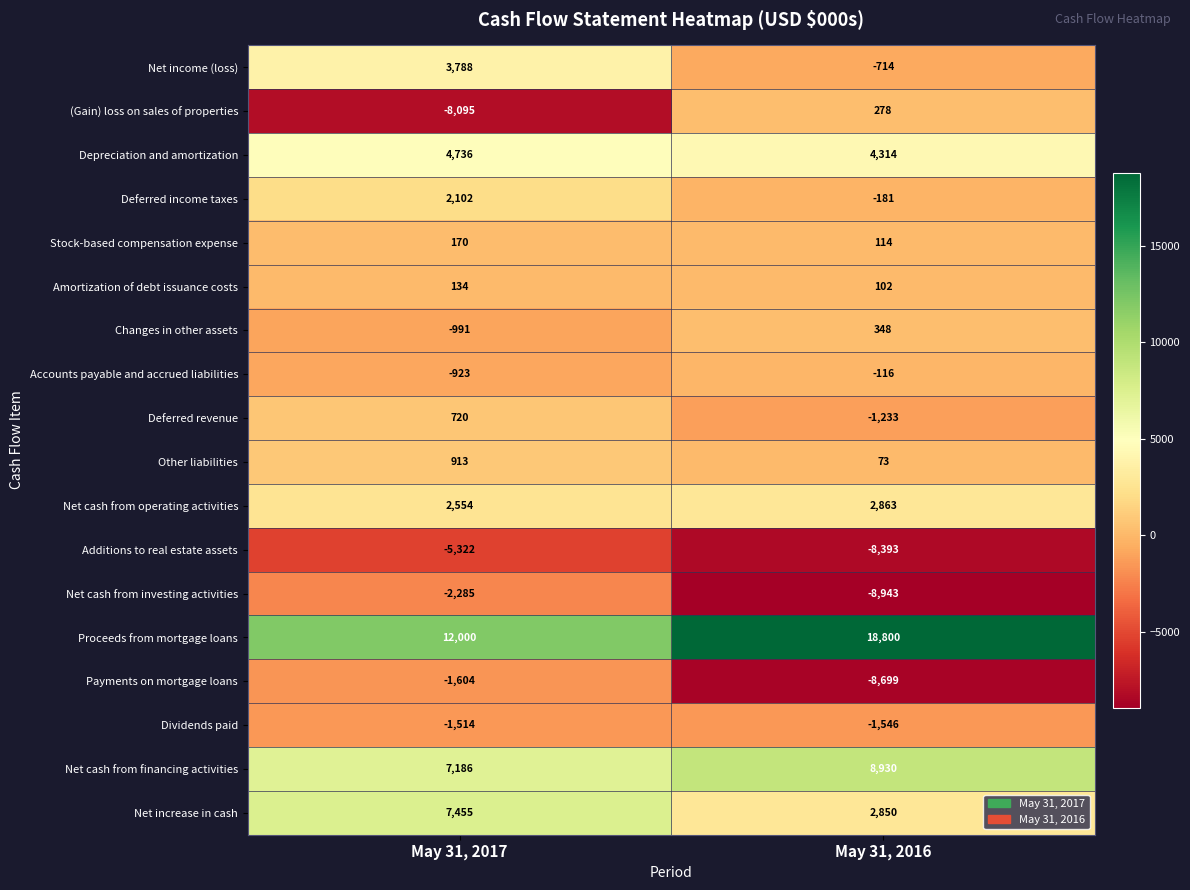

Which category has the highest value in the Payments on mortgage loans series?

May 31, 2017